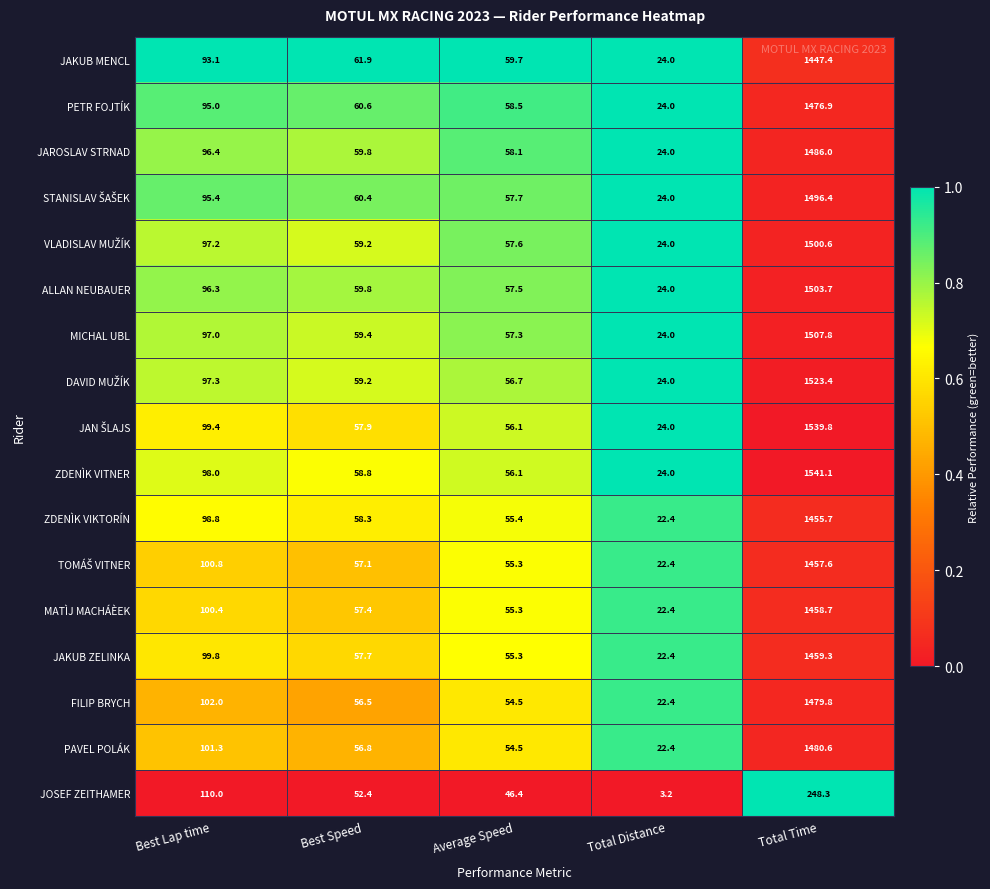

What is the minimum value shown in the chart?

3.2